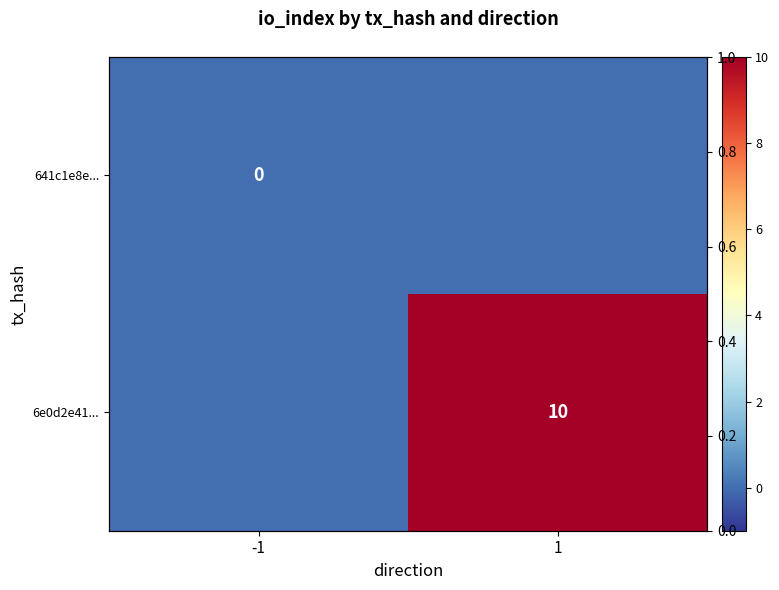

True or false: 6e0d2e41... has a value of 0 at -1.

True